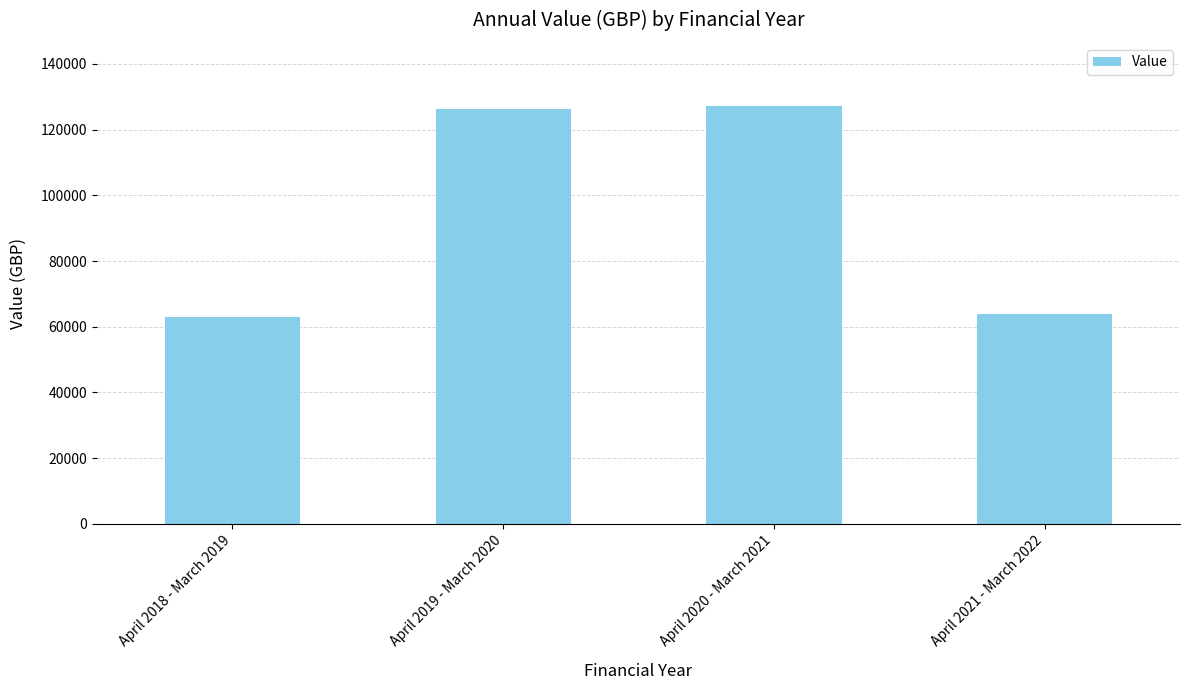

What is the sum of all values?

380459.2